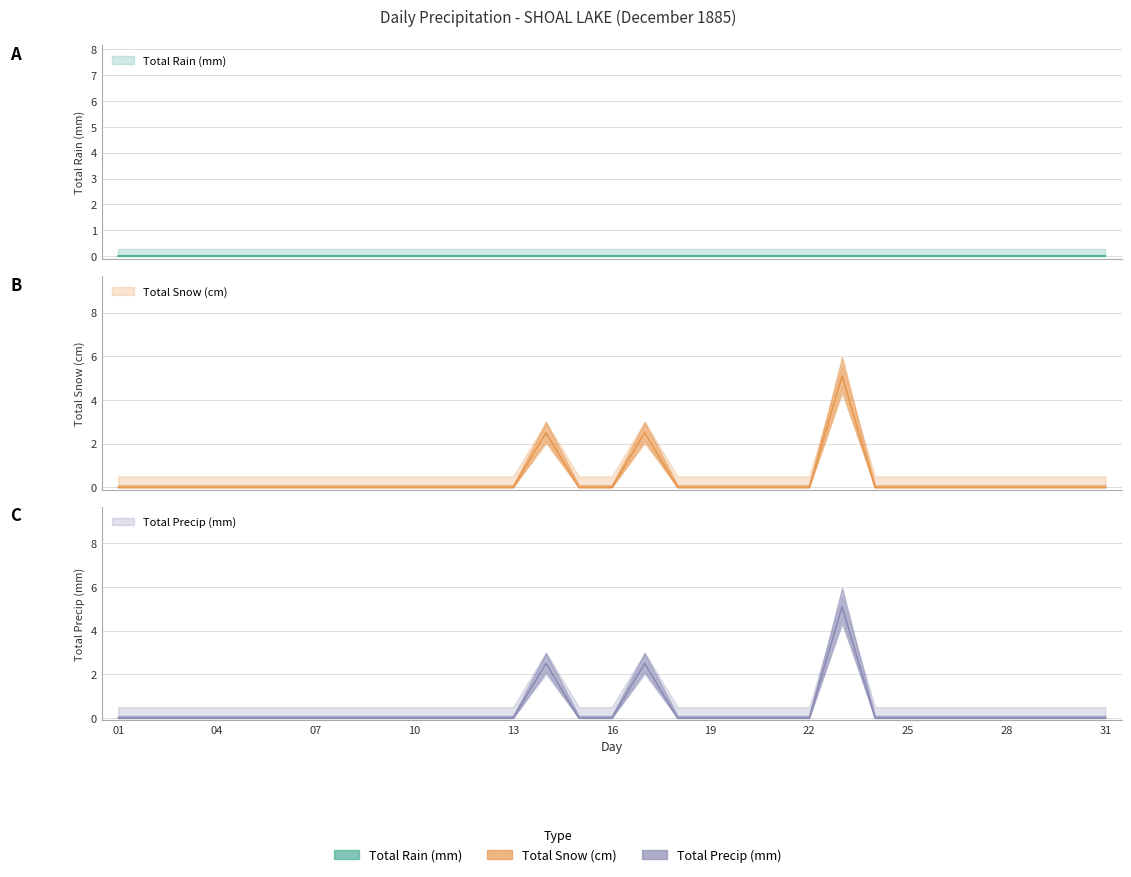

Read the Total Precip (mm) value at 23.

5.1